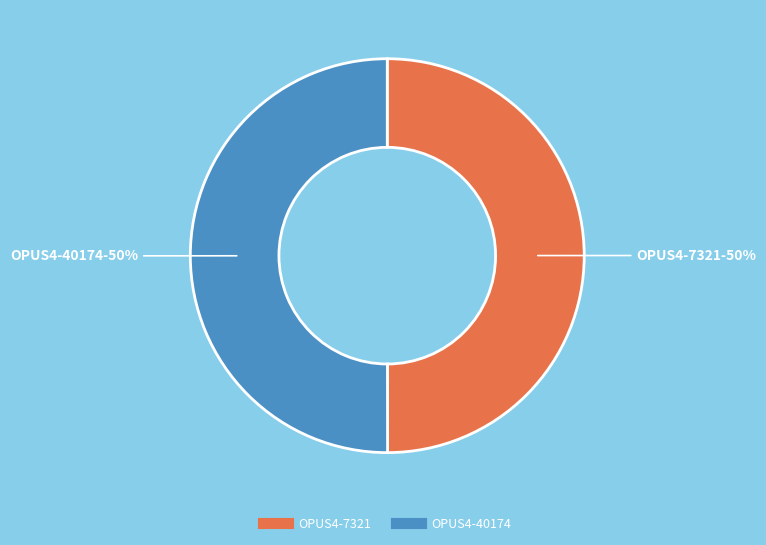

To the nearest percent, what is the combined percentage of OPUS4-40174 and OPUS4-7321?

100%